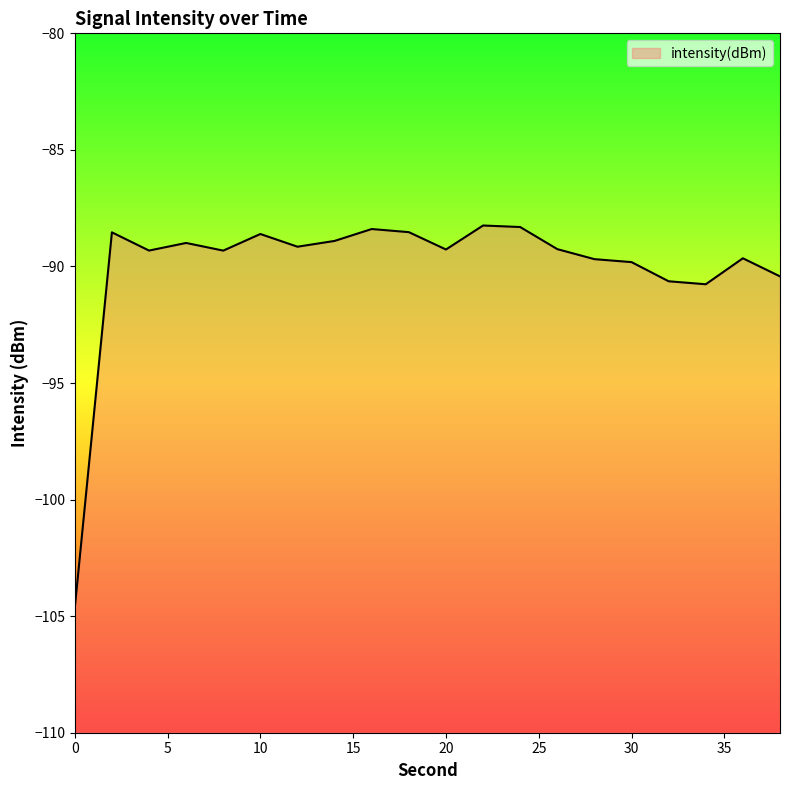

What is the difference between the maximum and minimum values?

16.4